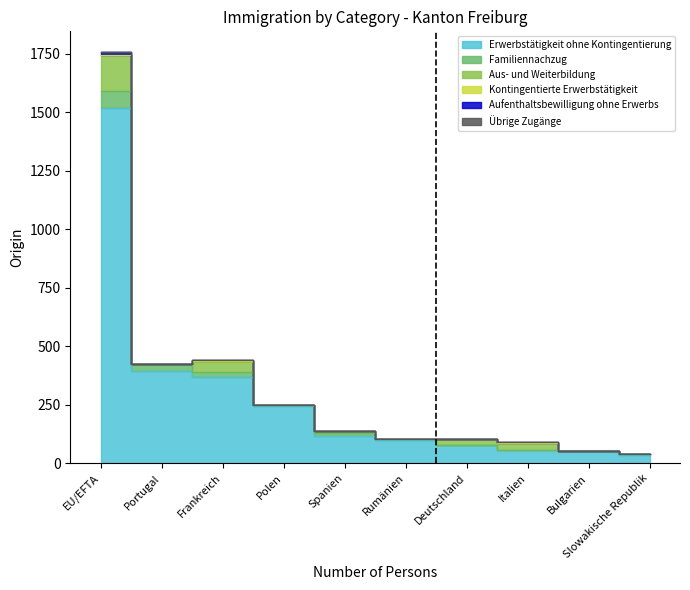

List the labels in order of Übrige Zugänge value, largest first.

EU/EFTA, Portugal, Frankreich, Polen, Spanien, Rumänien, Deutschland, Italien, Bulgarien, Slowakische Republik